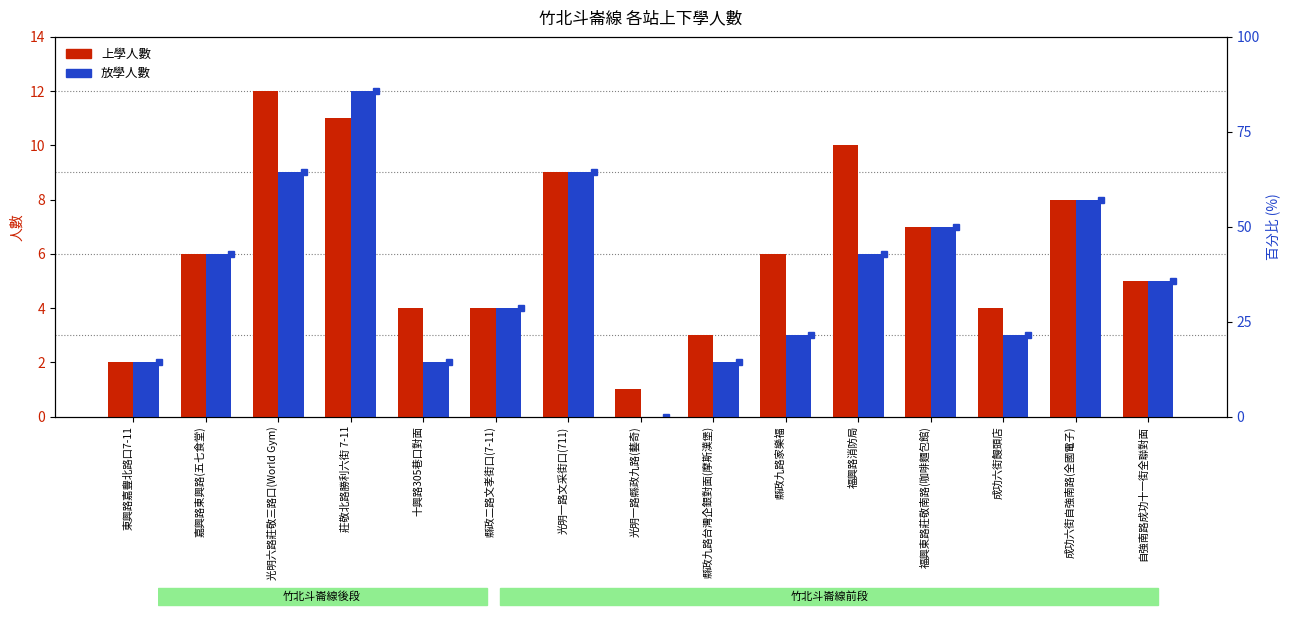

What position from the right is 光明一路文采街口(711)?

9